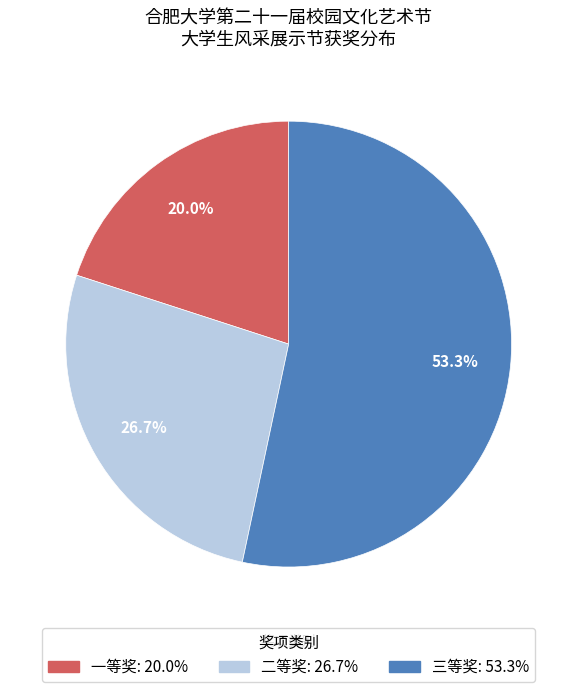

Is there a majority slice in this chart?

Yes